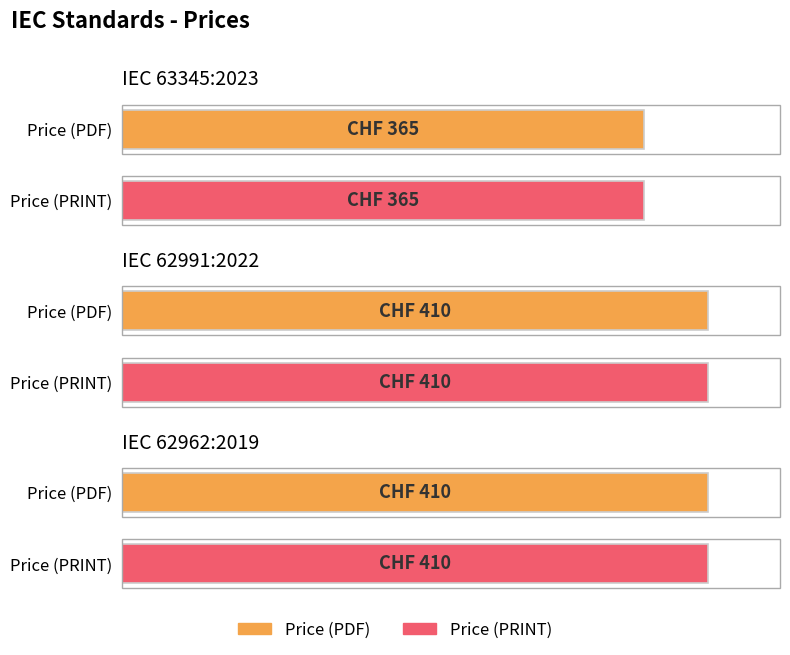

At IEC 62962:2019 (EN-FR), list the series in order from largest to smallest.

Price (PDF), Price (PRINT)